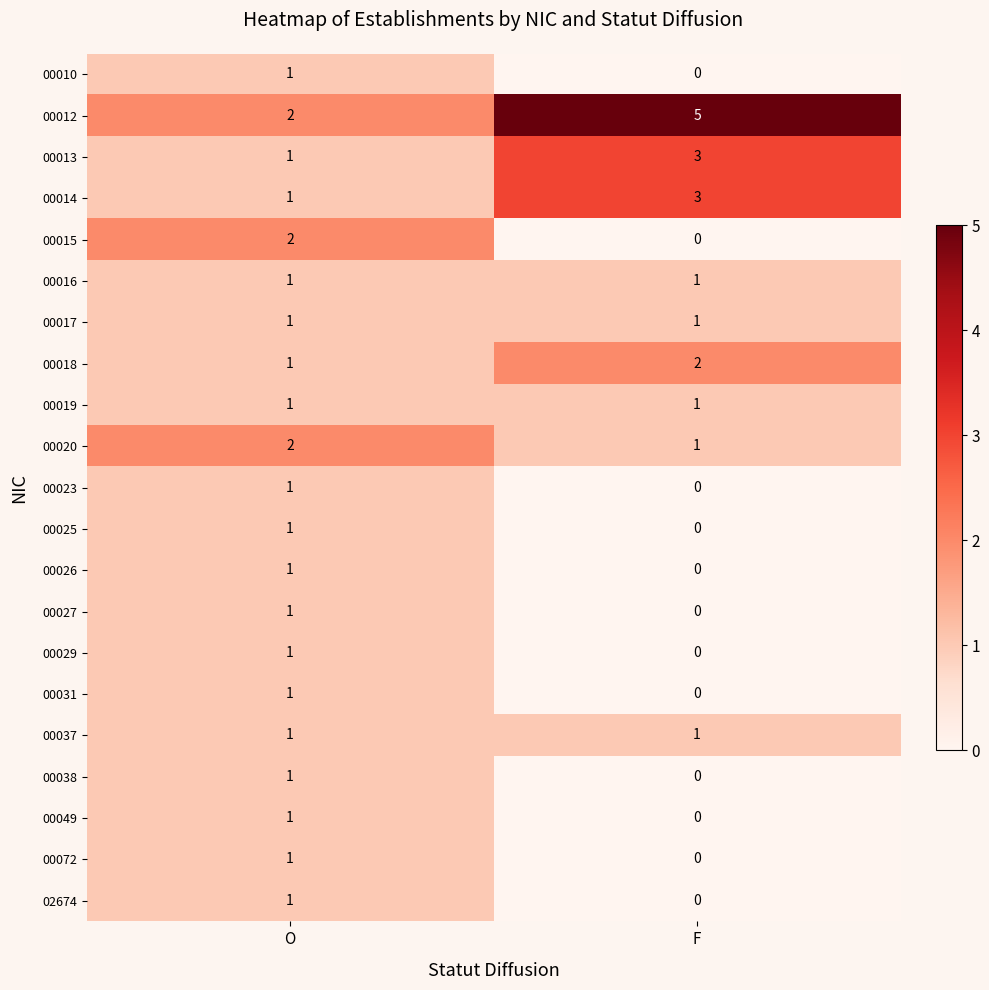

What is the difference between the maximum and minimum values in the 00012 series?

3